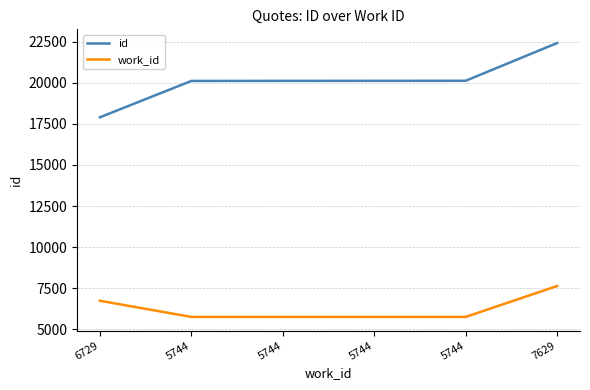

What is the maximum value for id?

22429